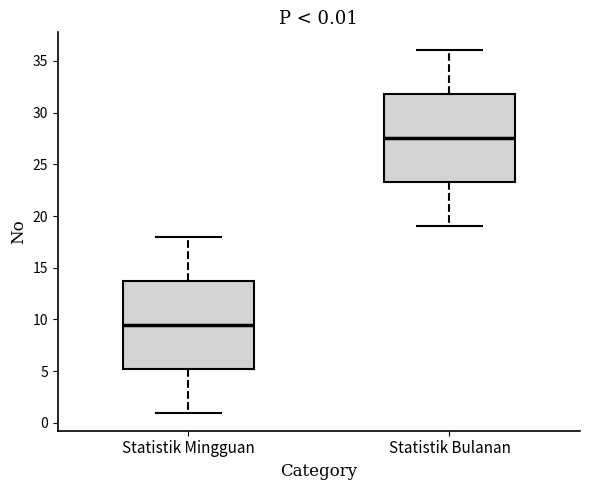

Which box has the highest median line?

Statistik Bulanan